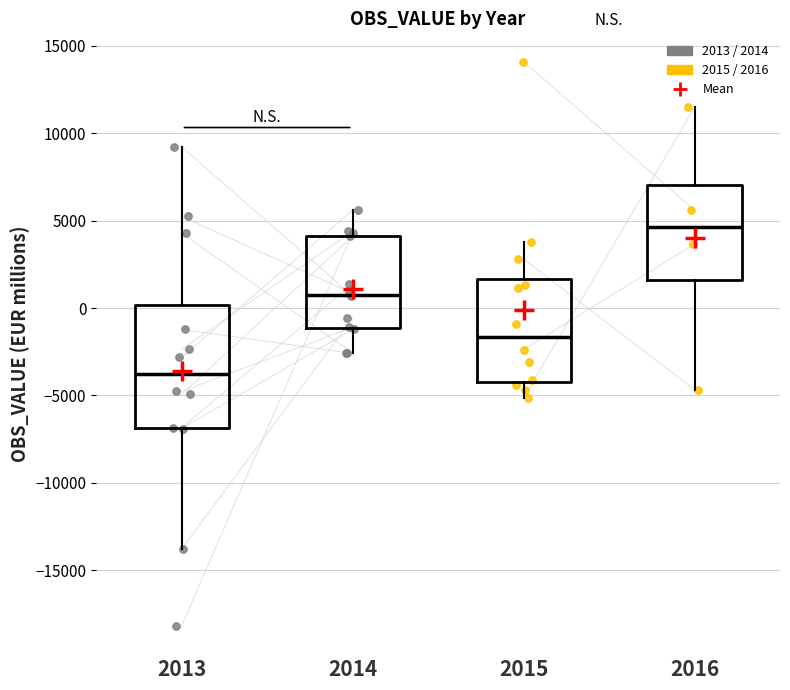

Comparing the boxes themselves (not the whiskers), which one is the tallest?

2013